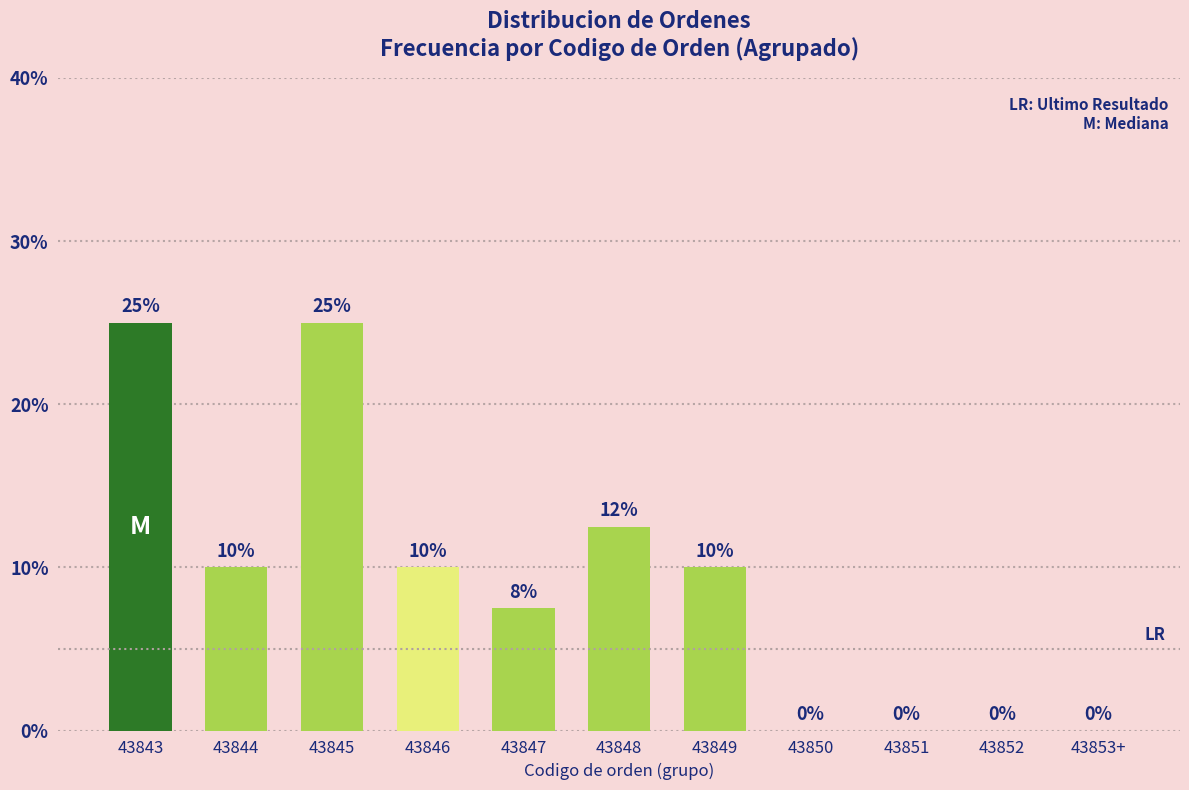

What is the maximum value shown in the chart?

25.0